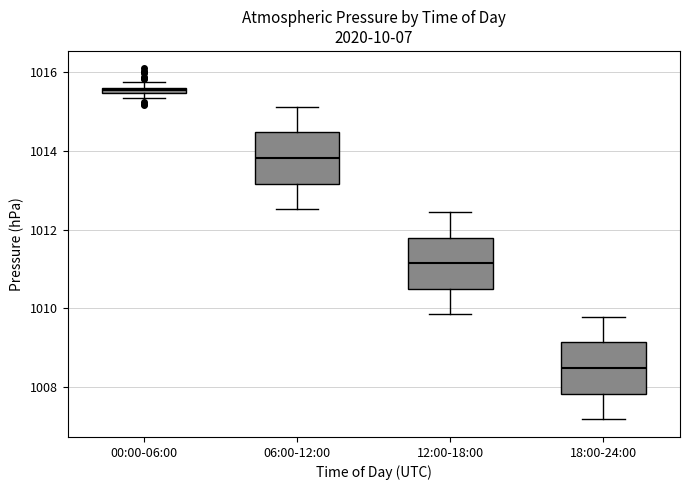

Where does the median line of the box for 18:00-24:00 sit on the y-axis? The values are not printed on the chart, so give them approximately, as read against the axis.

1008.4